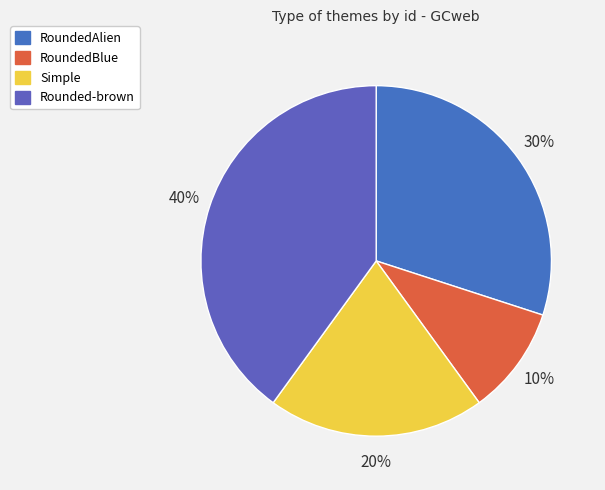

Which category has the smallest portion of the pie?

RoundedBlue